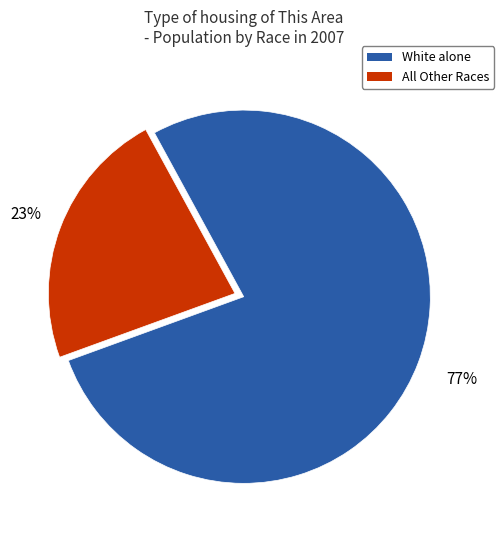

Which slice represents more than half of the pie?

White alone